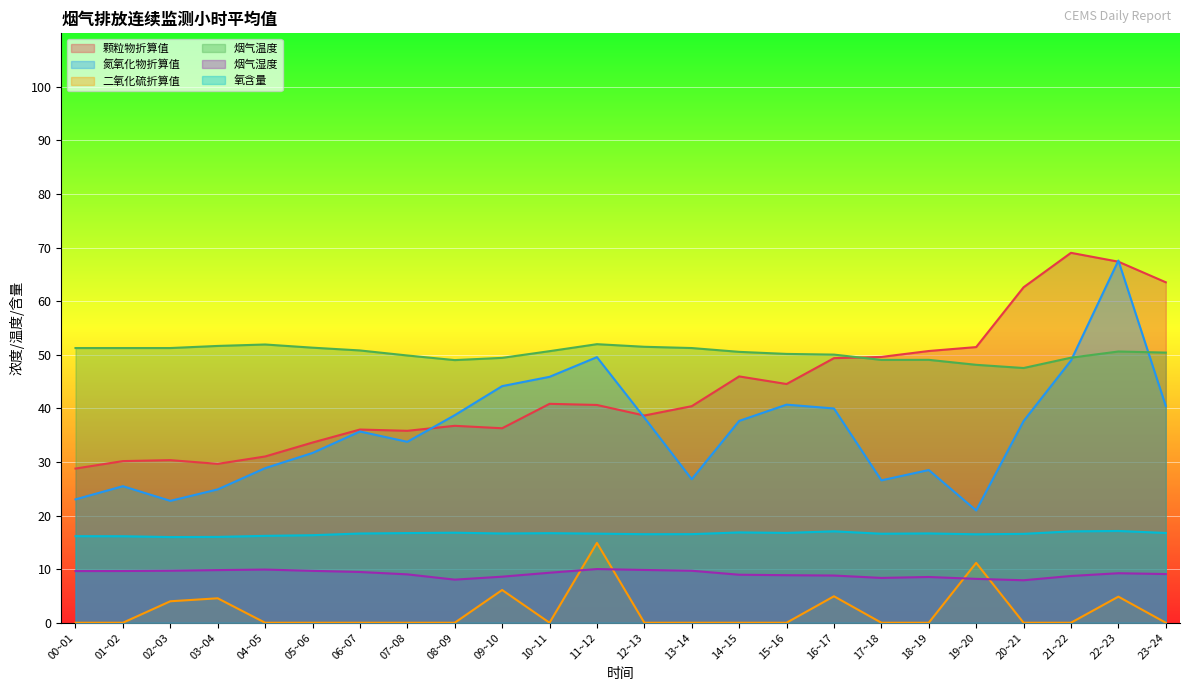

List the series in order of their peak value, lowest first.

烟气湿度, 二氧化硫折算值, 氧含量, 烟气温度, 氮氧化物折算值, 颗粒物折算值